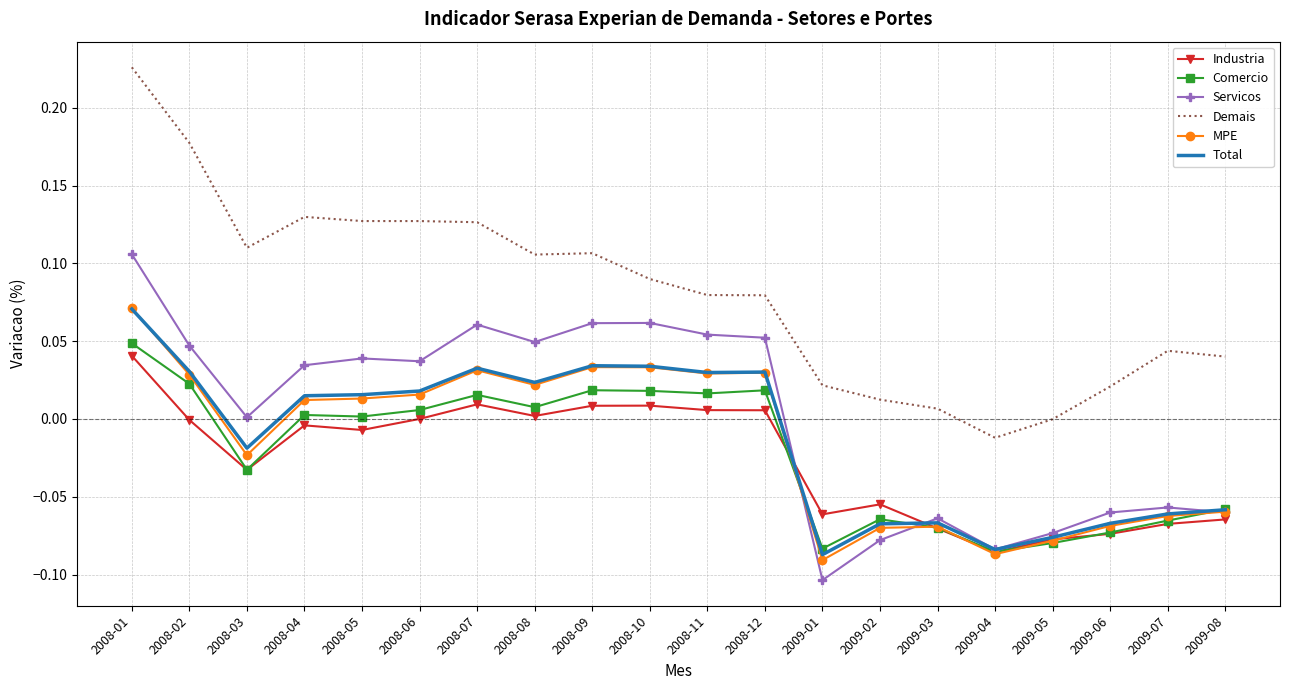

What position from the right is 2008-11?

10